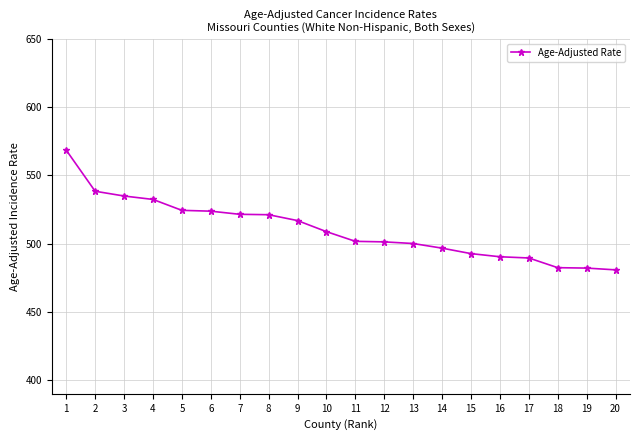

Is it true that the value at 12 is 501.3?

True